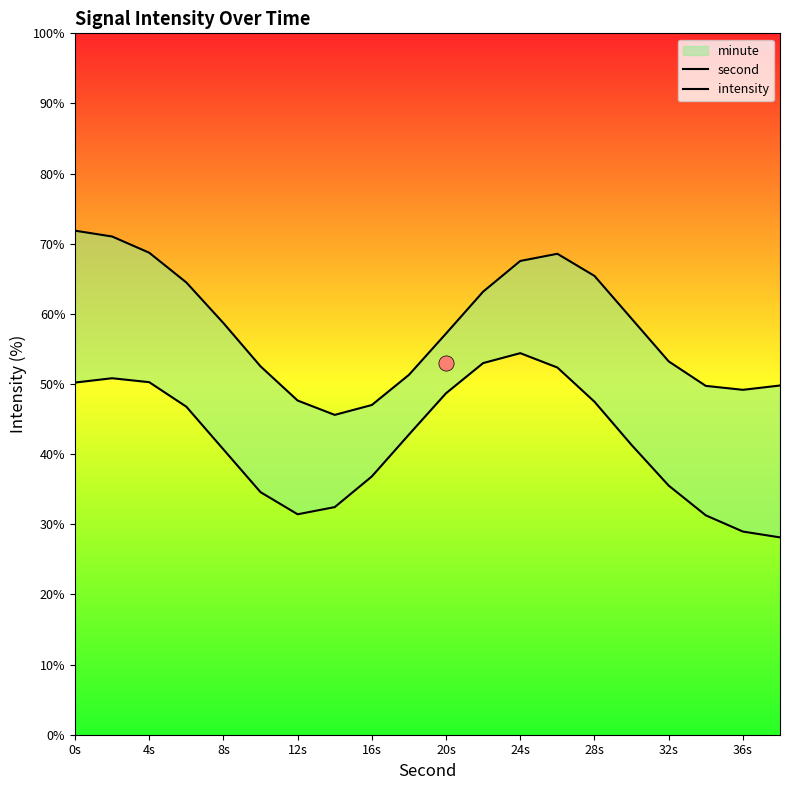

Which series reaches the minimum Y coordinate?

intensity